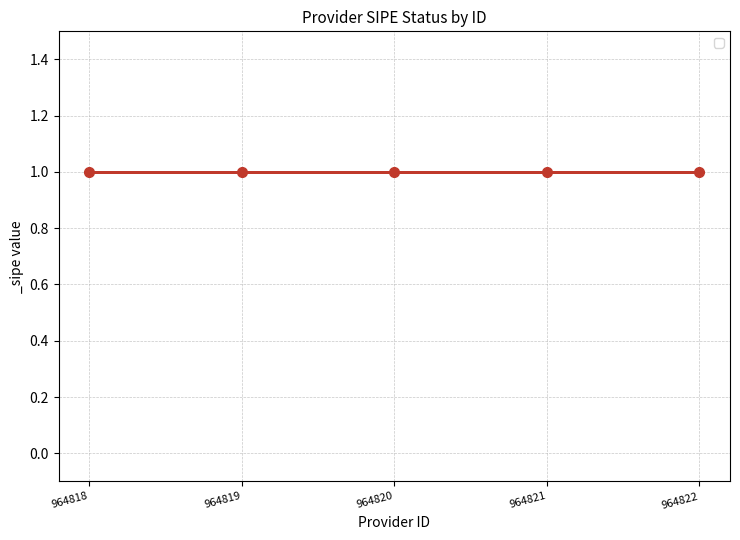

Reading right to left, list all the values displayed in this chart.

id: JULIO ARIAS=964819	JN COMERCIAL E INDUSTRIAL SRL=964821	IPYA PY S.R.L.=964818	GRUPO MULTICOM S.A=964822	ANTONIO CARDOZO AYALA=964820
_sipe: JULIO ARIAS=1	JN COMERCIAL E INDUSTRIAL SRL=1	IPYA PY S.R.L.=1	GRUPO MULTICOM S.A=1	ANTONIO CARDOZO AYALA=1